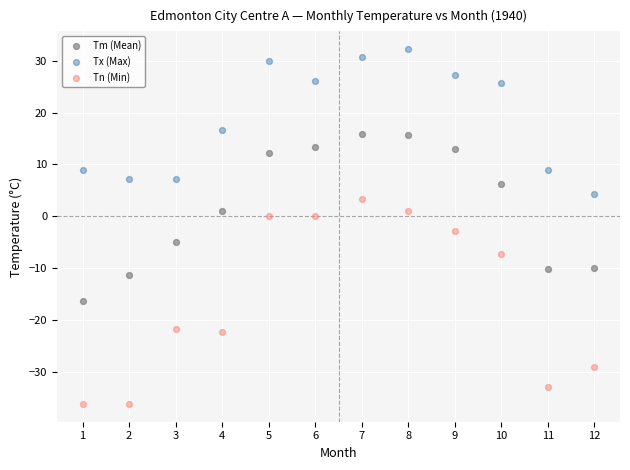

Across all data points, what is the range of X values (max minus min)?

11.0